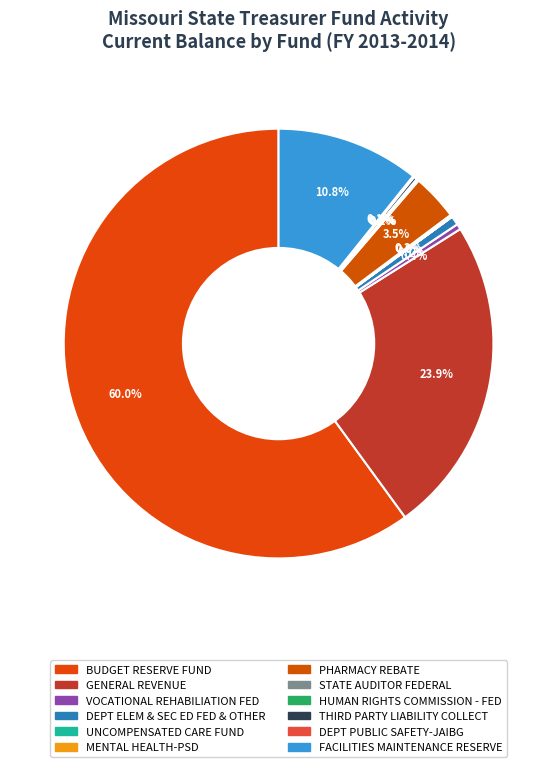

To the nearest percent, what is the average slice percentage?

8%